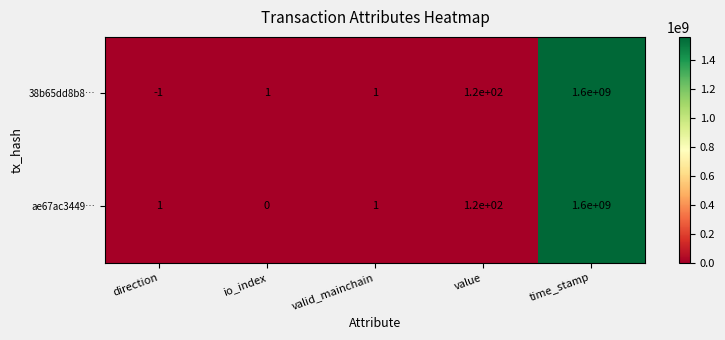

Which category has the highest value in the 38b65dd8b8… series?

time_stamp